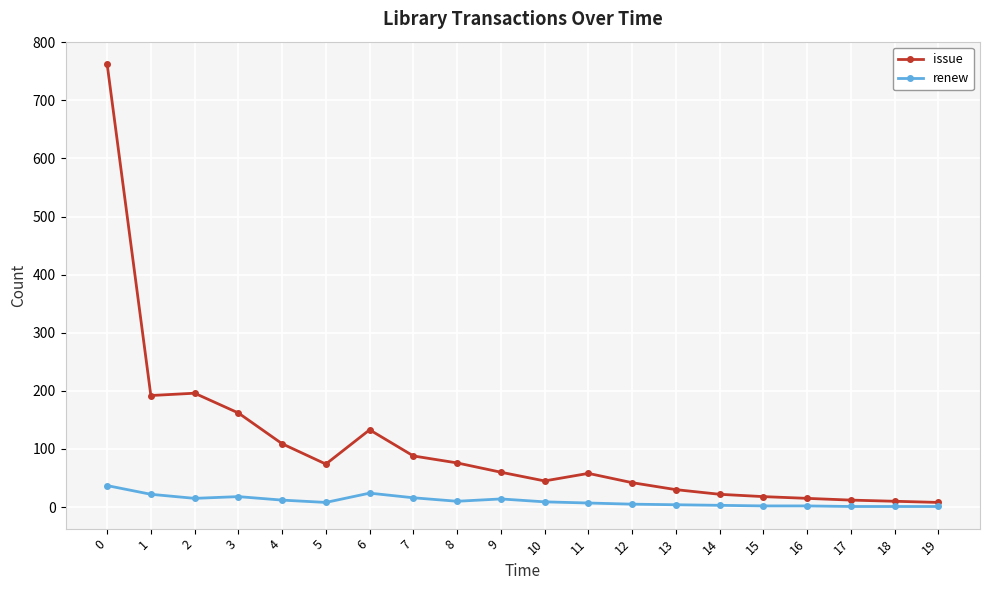

True or false: issue and renew intersect in this chart.

False